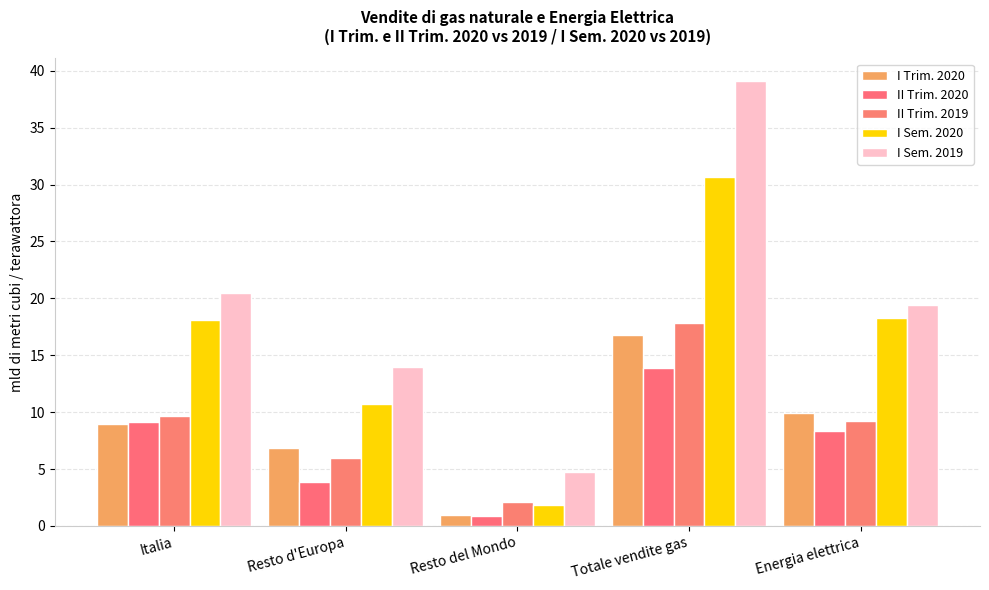

List the labels in order of I Sem. 2019 value, largest first.

Totale vendite gas, Italia, Energia elettrica, Resto d'Europa, Resto del Mondo